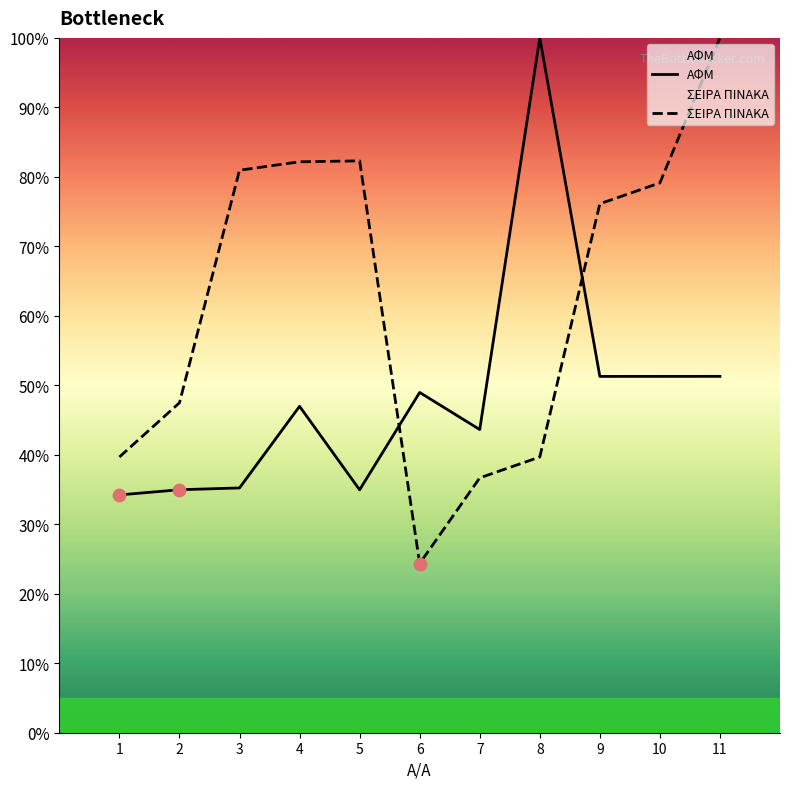

Which series contains the highest Y value?

ΑΦΜ